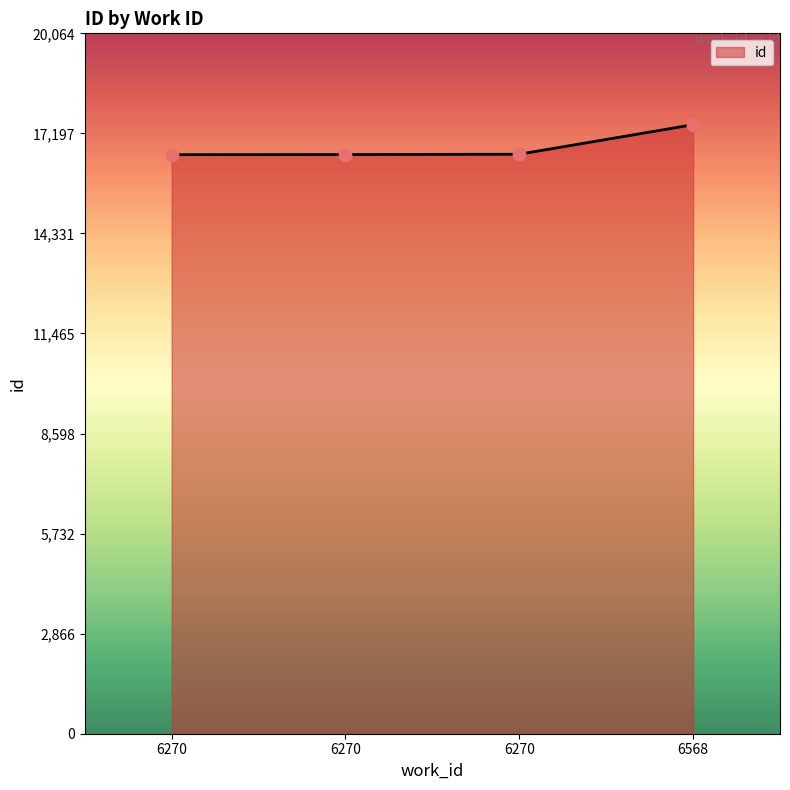

Approximately how many times larger is the value at 6270 compared to 6568?

1.0